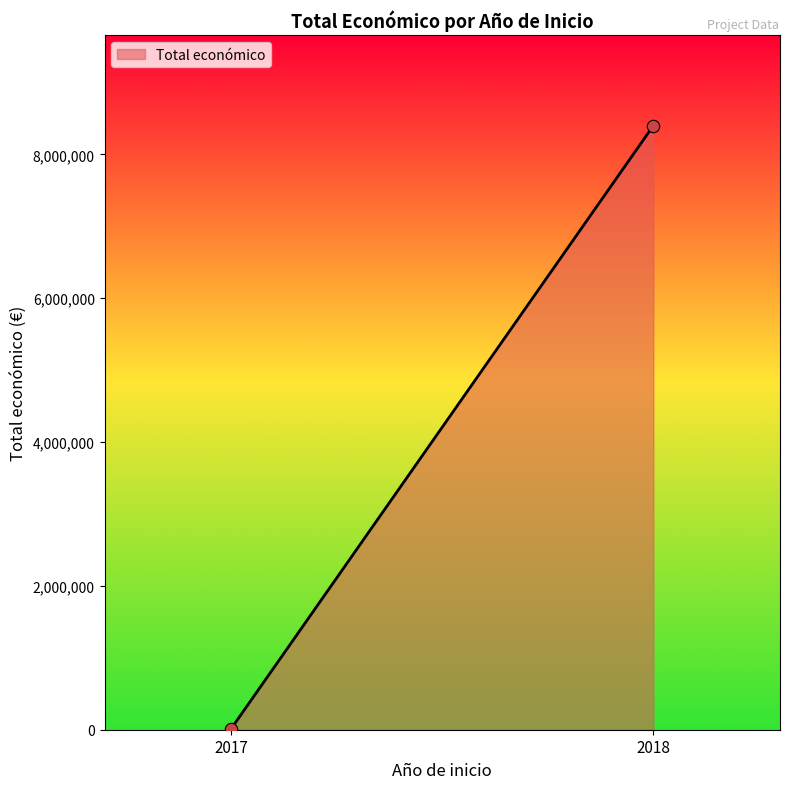

What is the average Y value?

4207420